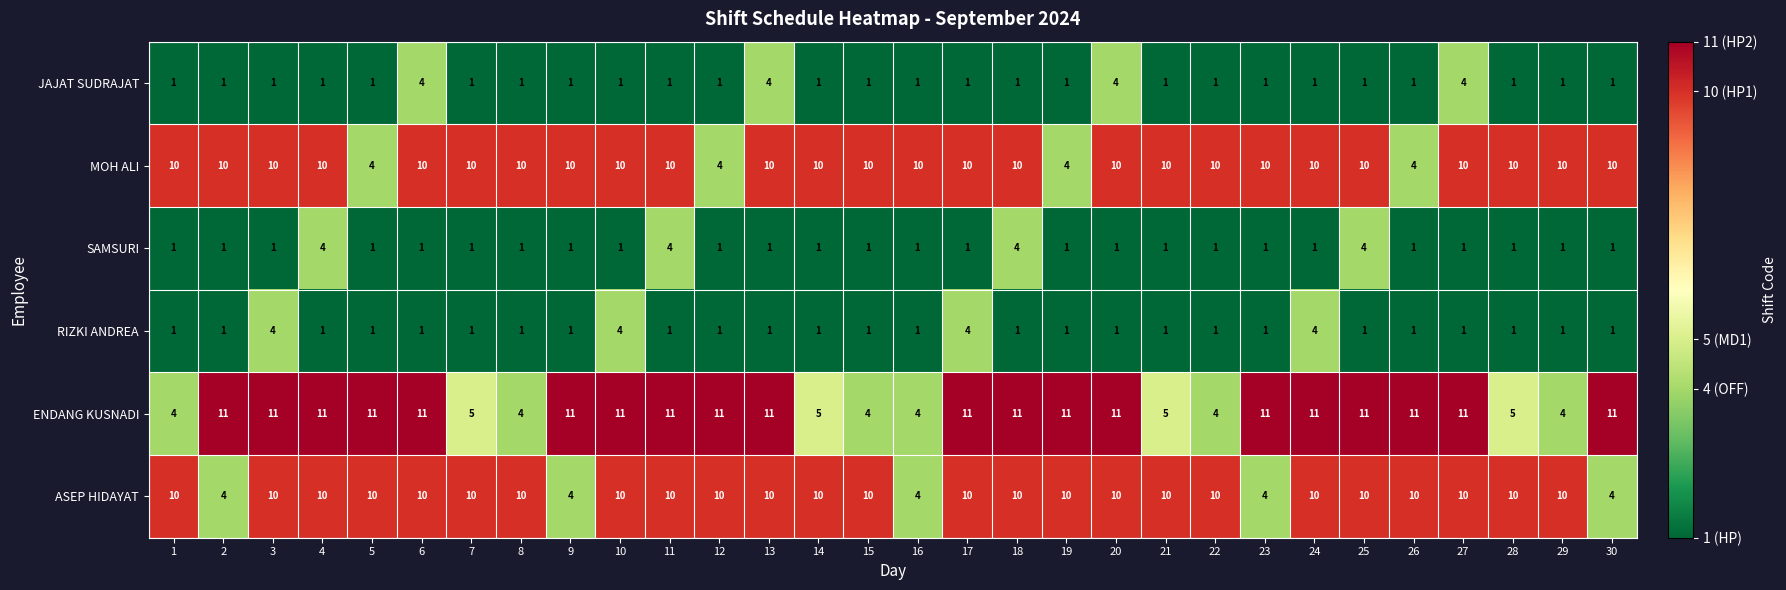

True or false: ENDANG KUSNADI has a value of 11 at 9.

True